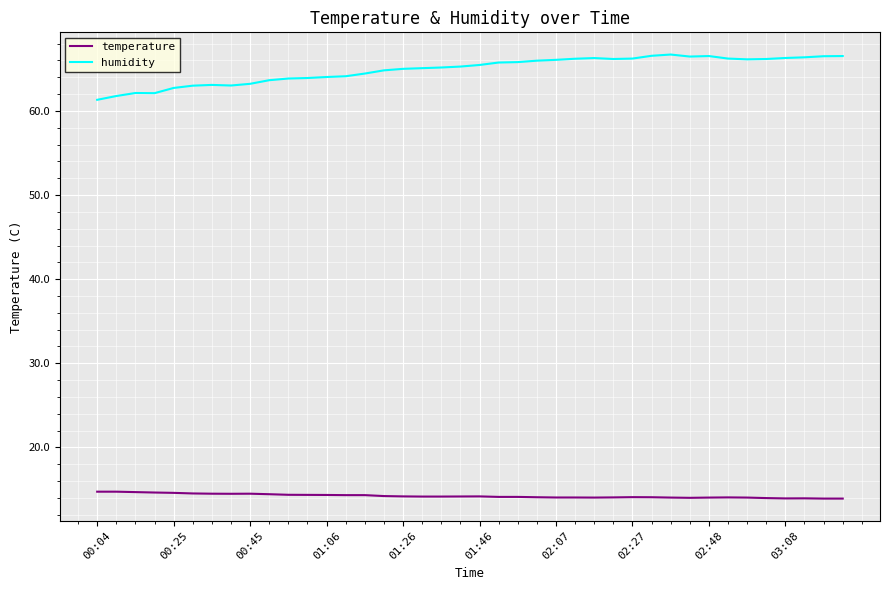

Rank the series by their maximum value, from lowest to highest.

temperature, humidity